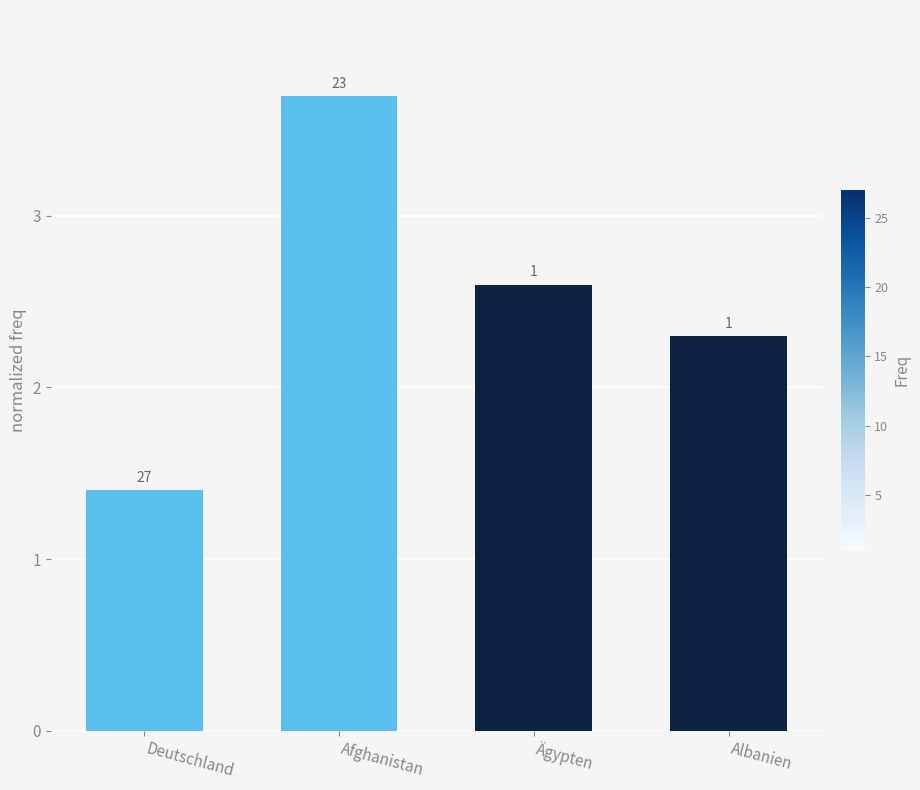

How many bars are there in total?

4